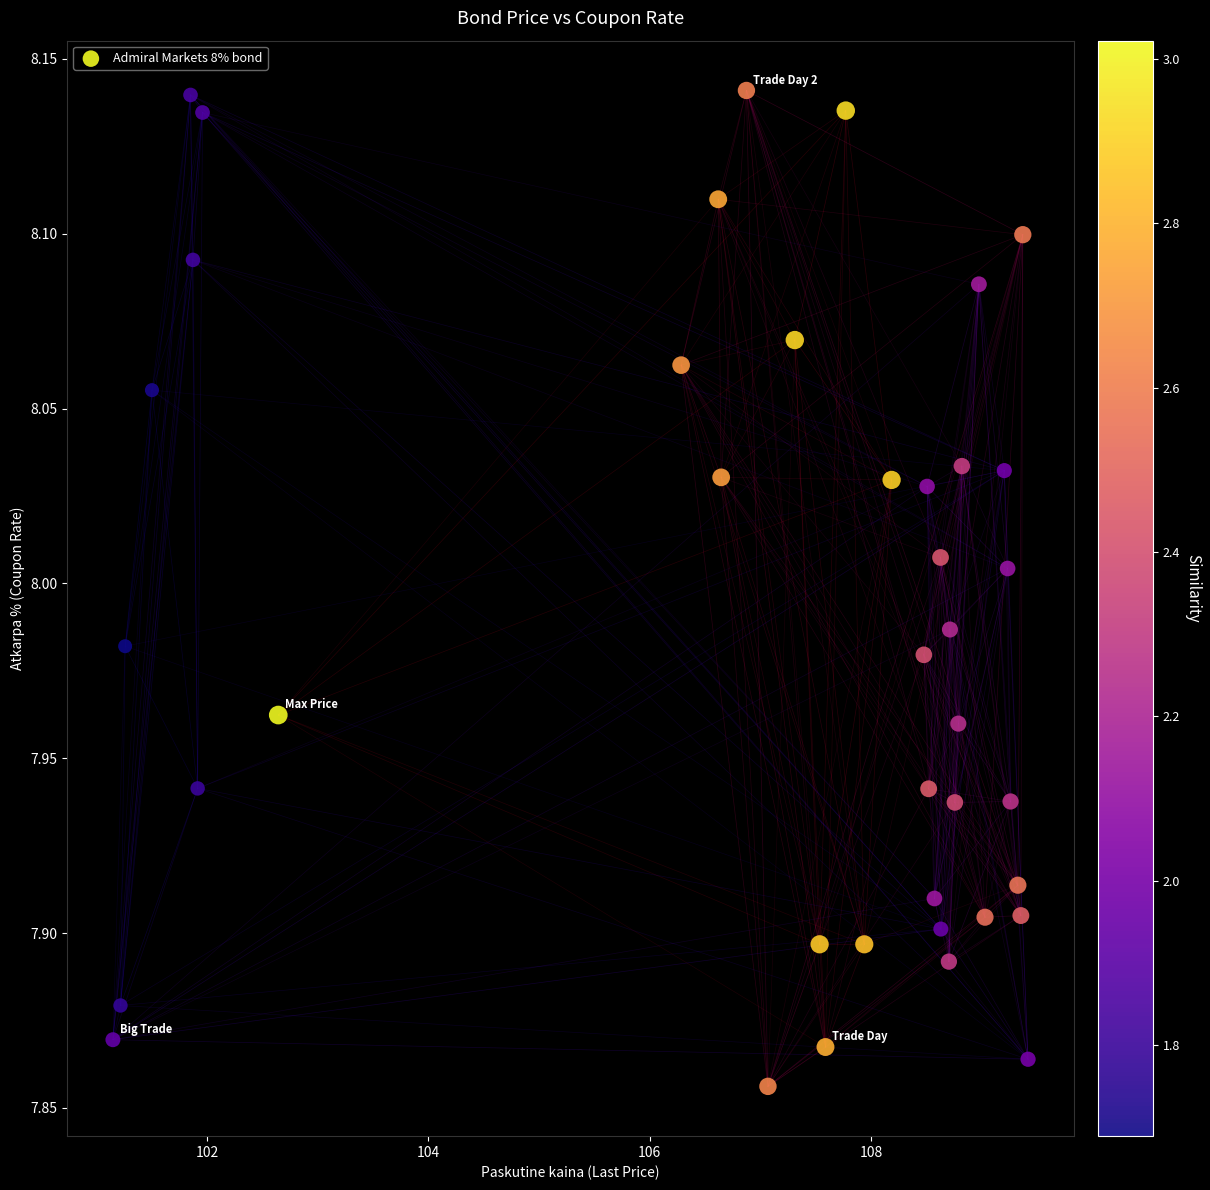

What is the range of Y values (max minus min)?

0.3